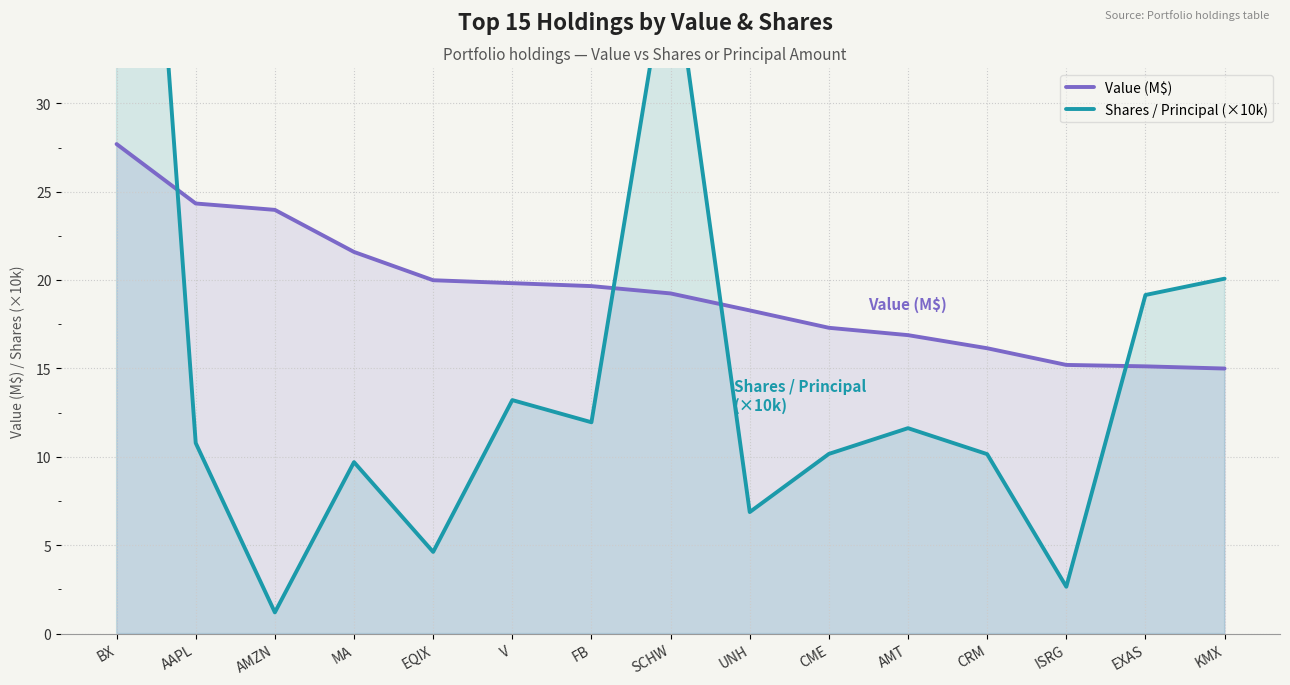

What is the sum of the Shares / Principal (×10k) values at AMT and AMZN?

12.8